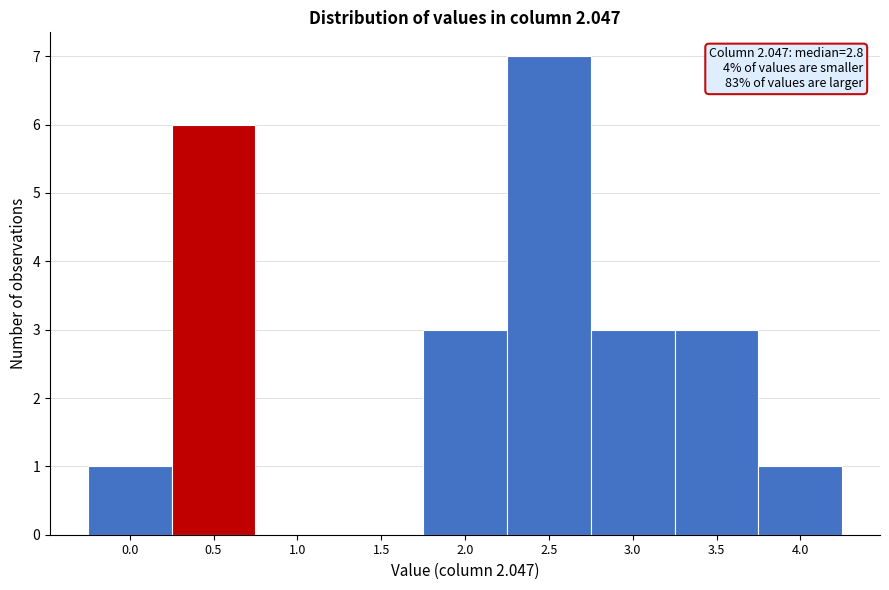

Reading left to right, extract all data points from this chart.

0.0=1	0.5=6	1.0=0	1.5=0	2.0=3	2.5=7	3.0=3	3.5=3	4.0=1